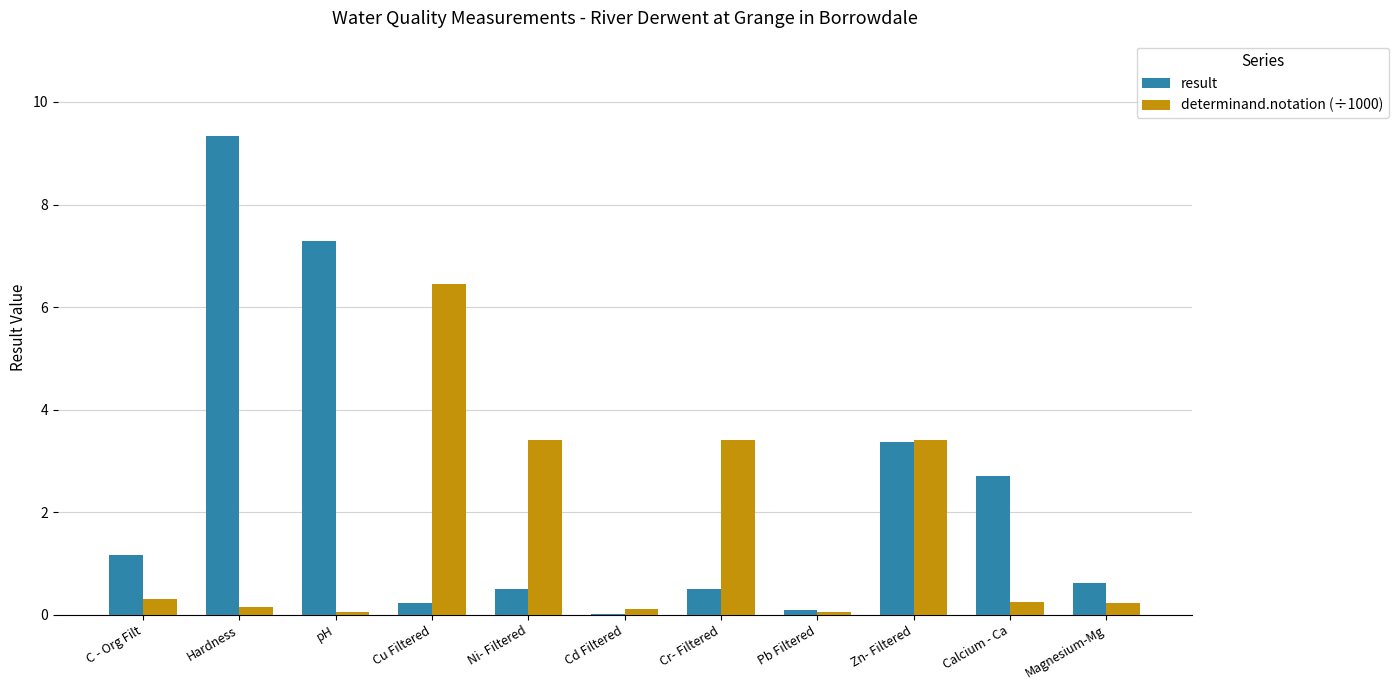

What is the maximum value shown in the chart?

9.3